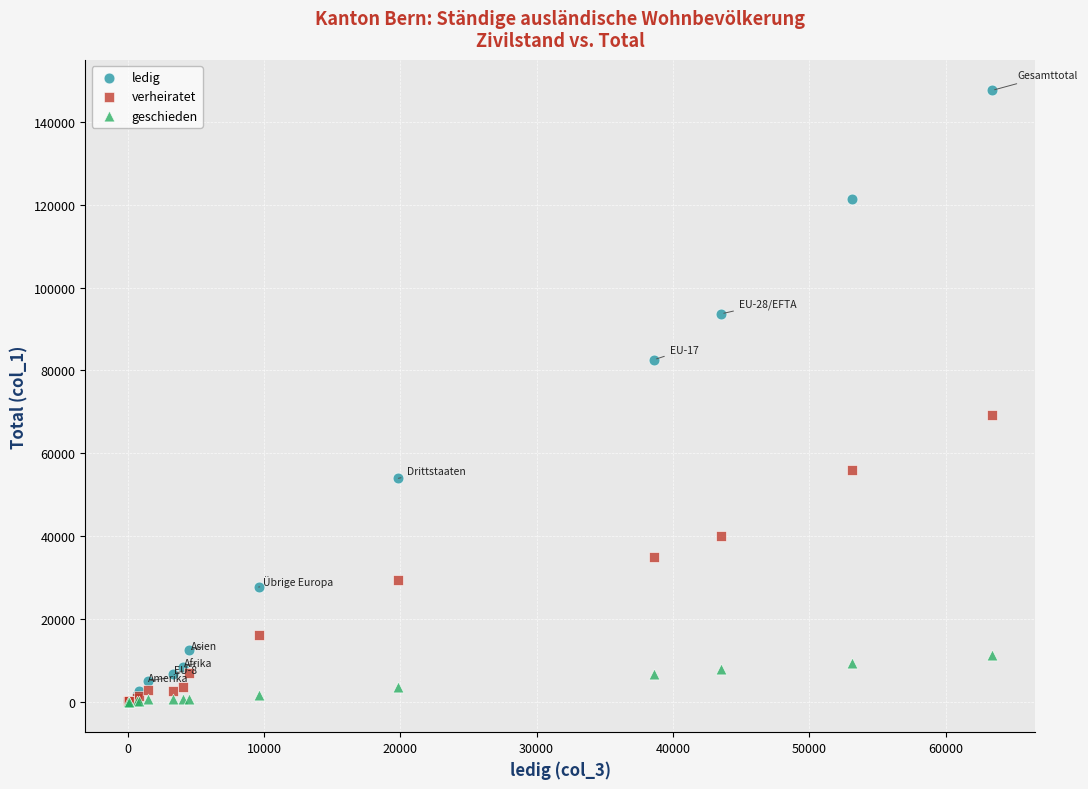

Across all series, what Y value is closest to 73811?

69341